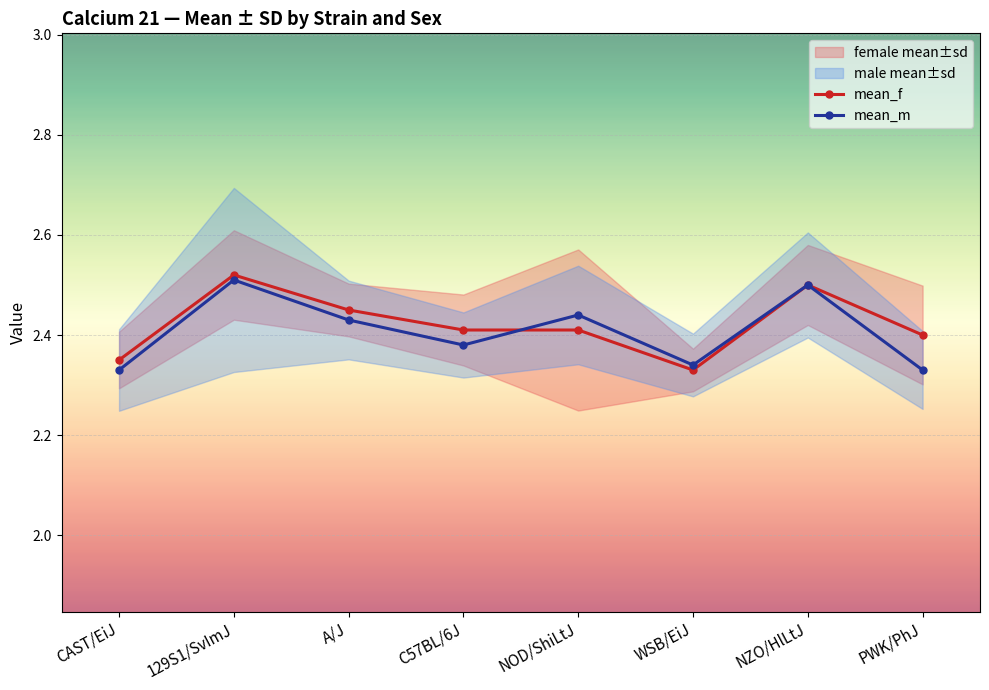

How many data points does each series have?

8